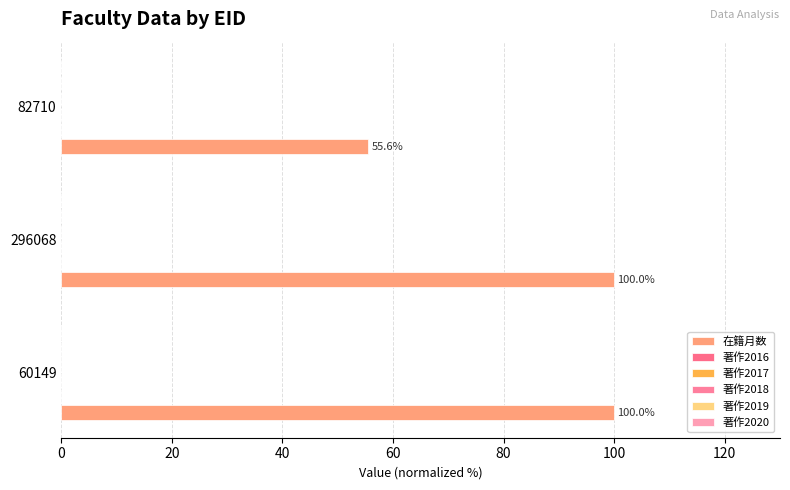

How many bars are there in total?

3